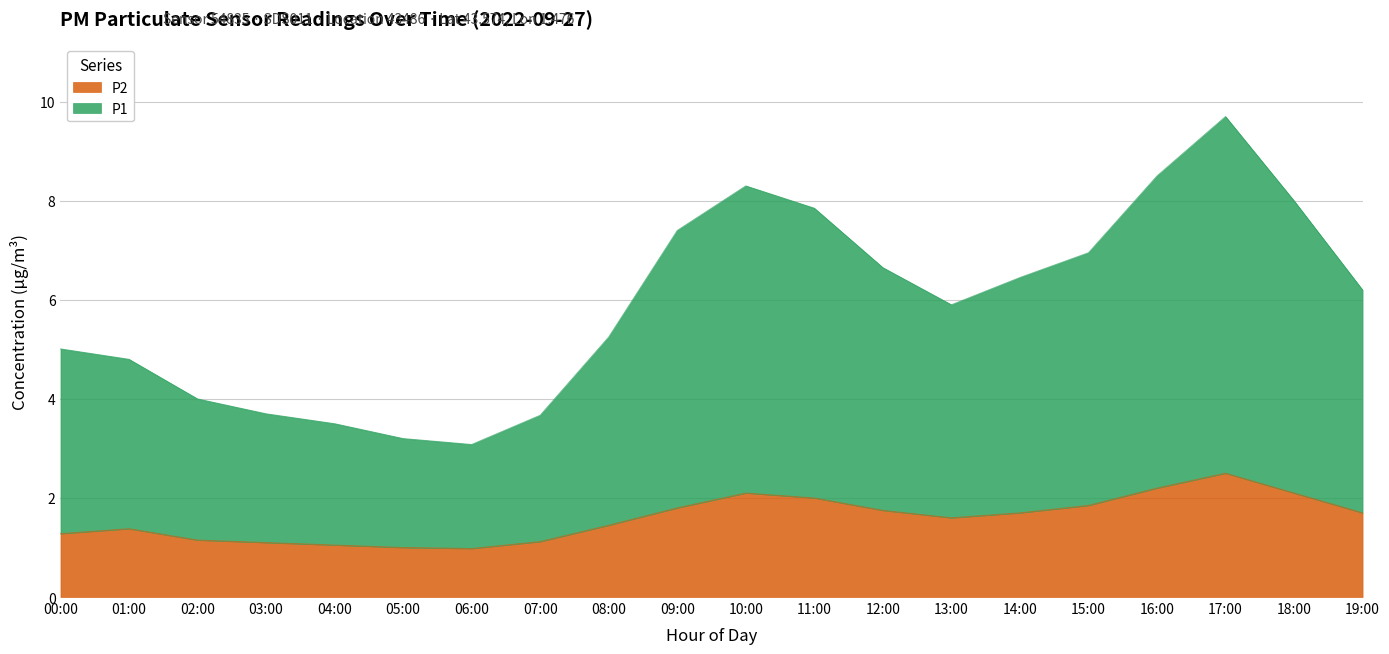

What is the spread (max minus min) of values at 08:00?

3.8